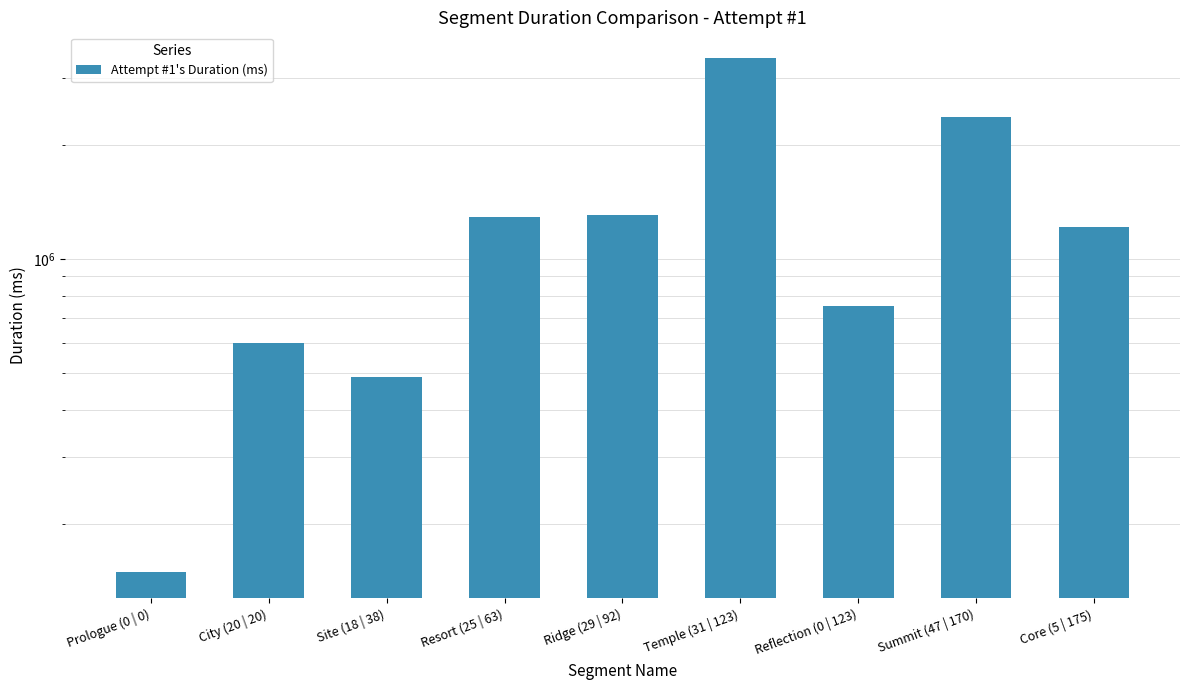

Reading left to right, transcribe all the data shown in this chart.

149120	598191	487493	1285777	1307827	3382750	750915	2366021	1210794